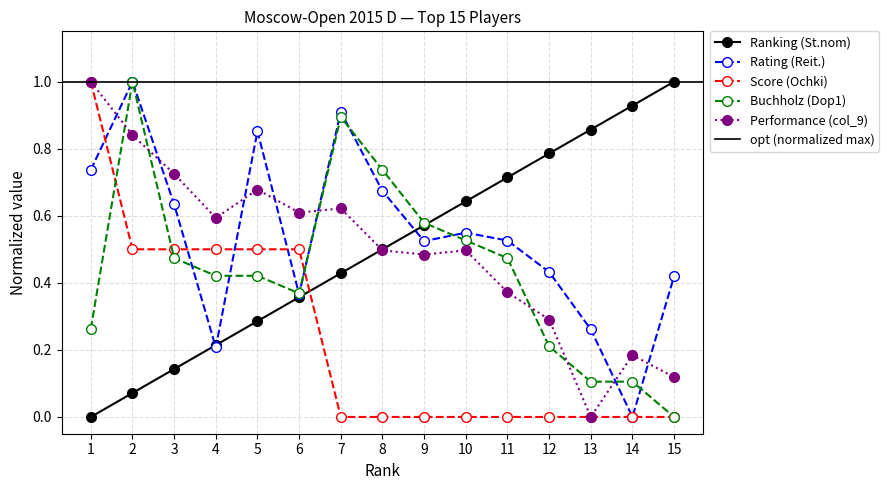

True or false: Rating (Reit.) and Ranking (St.nom) cross at least once.

True